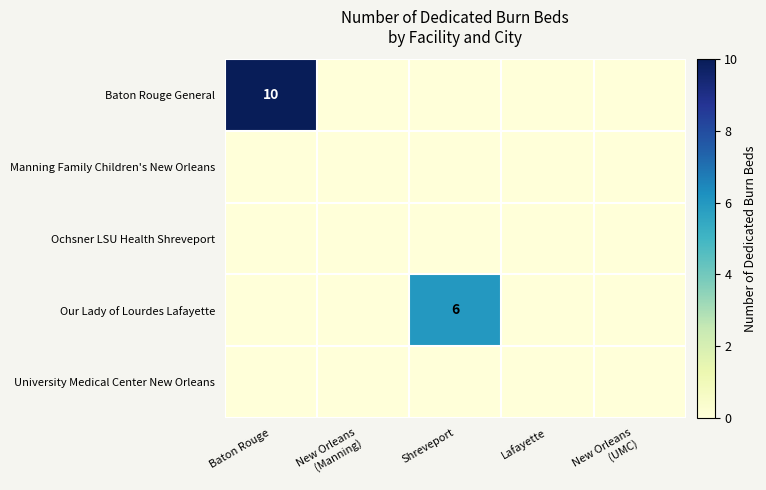

Count the Our Lady of Lourdes Lafayette values in the range 0 to 1.

4